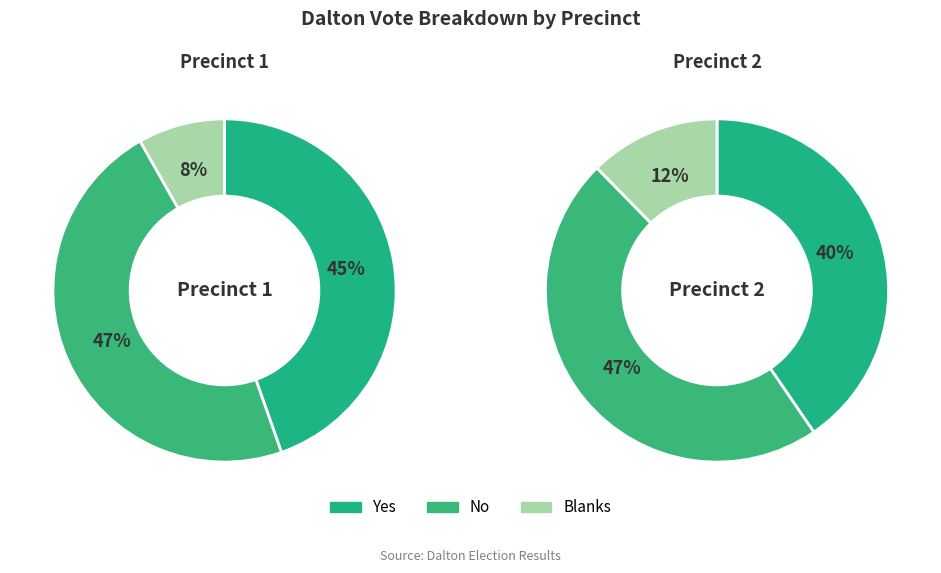

At Pct 2, list the series in order from largest to smallest.

No, Yes, Blanks